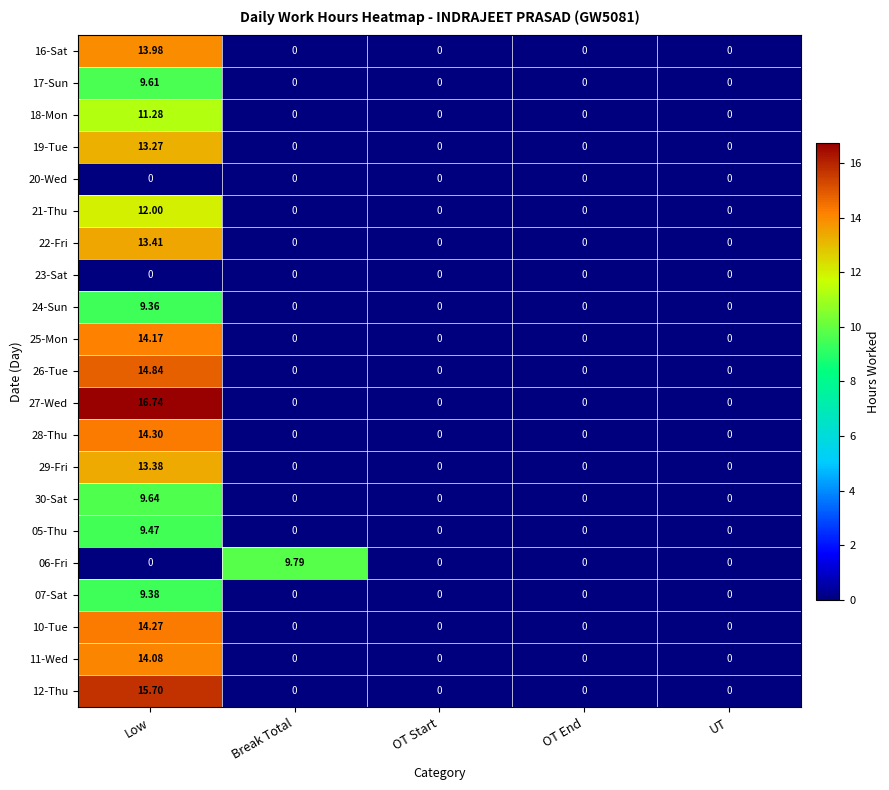

Which category has the highest value in the 21-Thu series?

Low